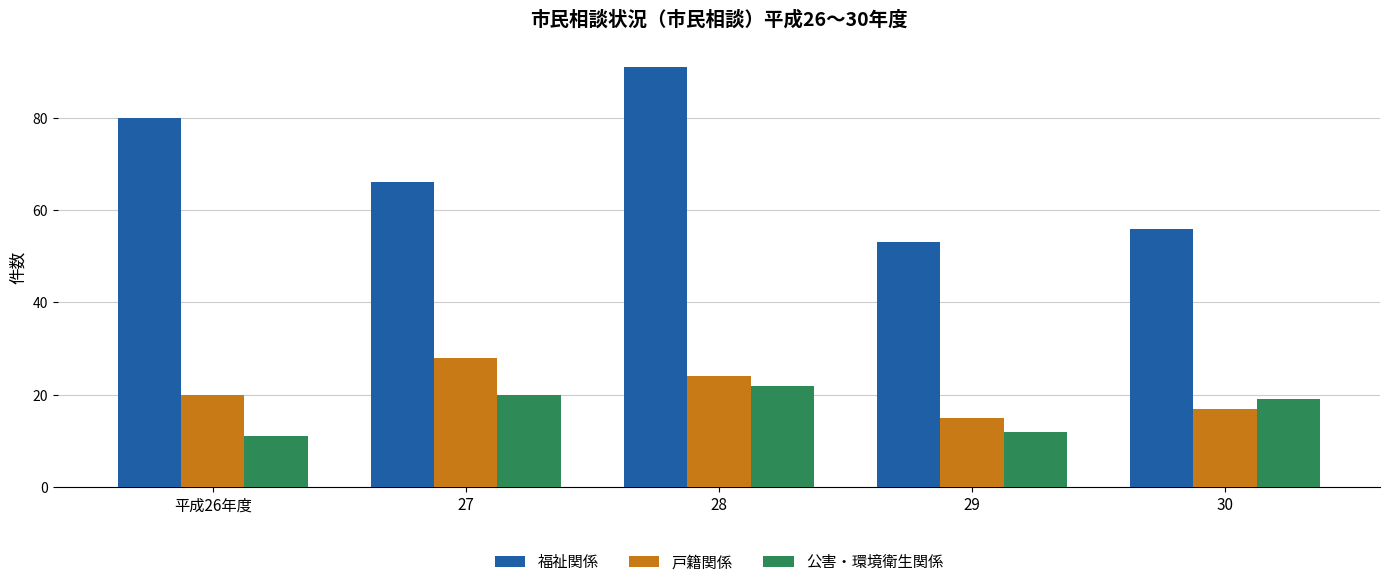

Which category has the highest value in the 公害・環境衛生関係 series?

28